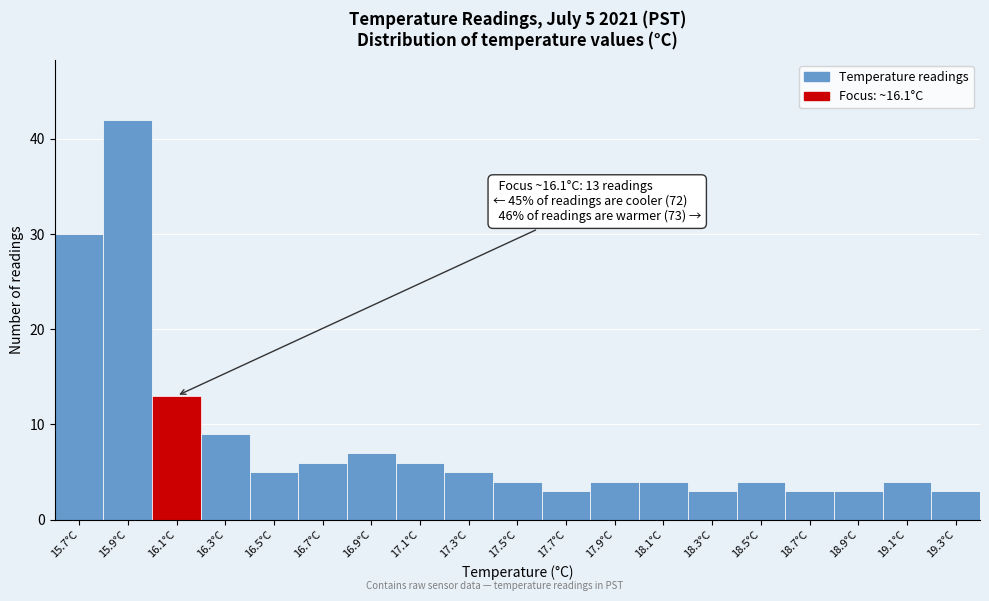

Reading right to left, list all the values displayed in this chart.

3	4	3	3	4	3	4	4	3	4	5	6	7	6	5	9	13	42	30